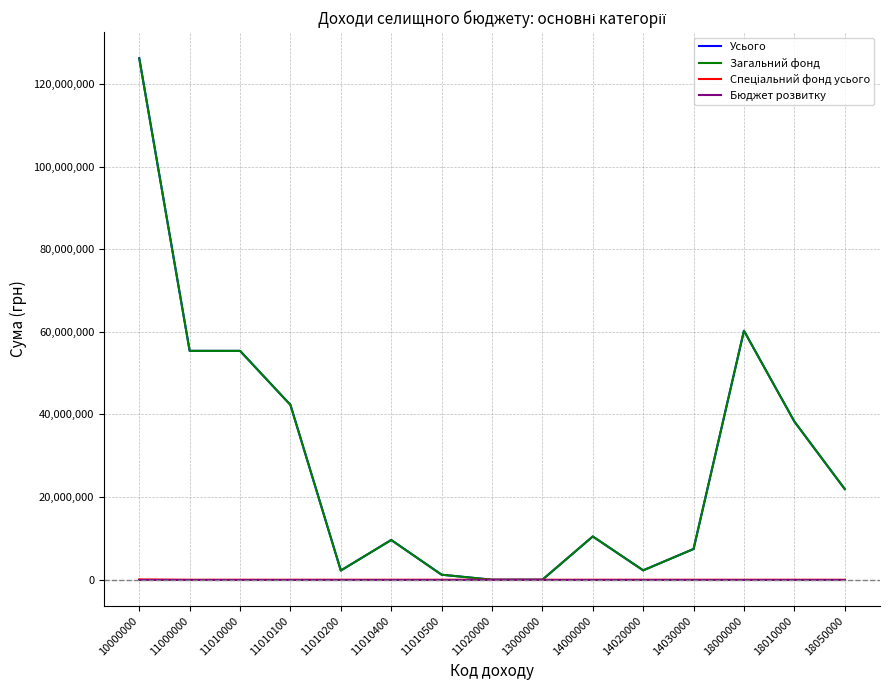

Which series has the largest range (max minus min)?

Усього